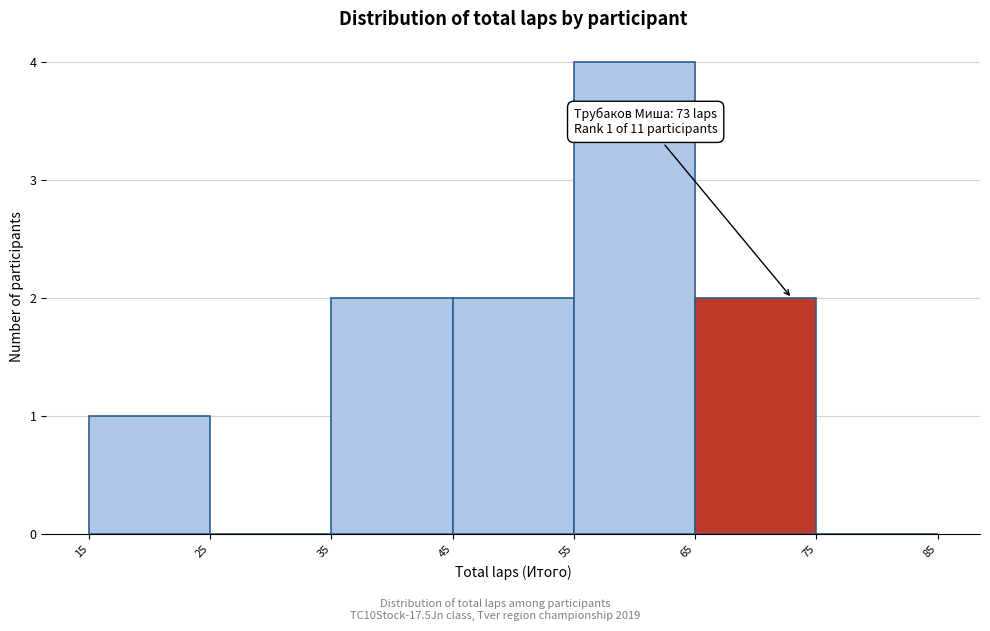

Which range on the x-axis has the tallest bar?

55 to 65